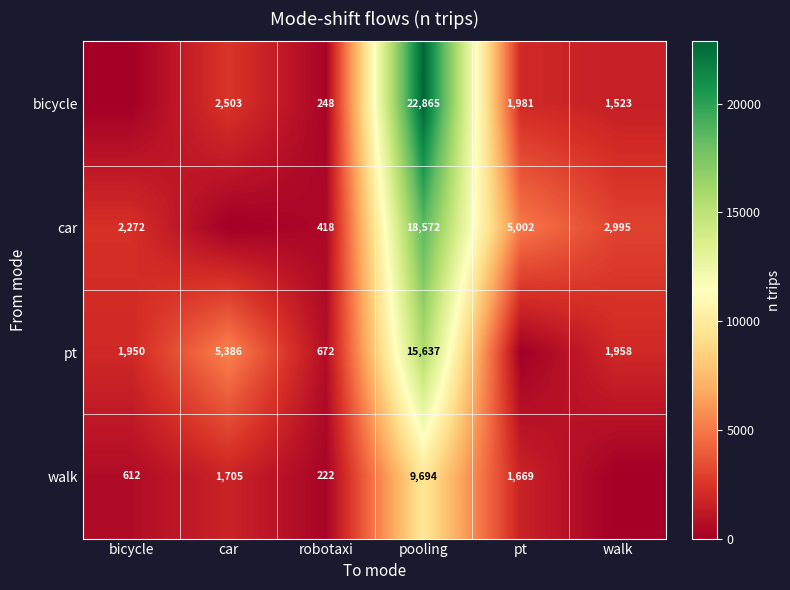

The pt series shows 3730 at car. True or false?

False